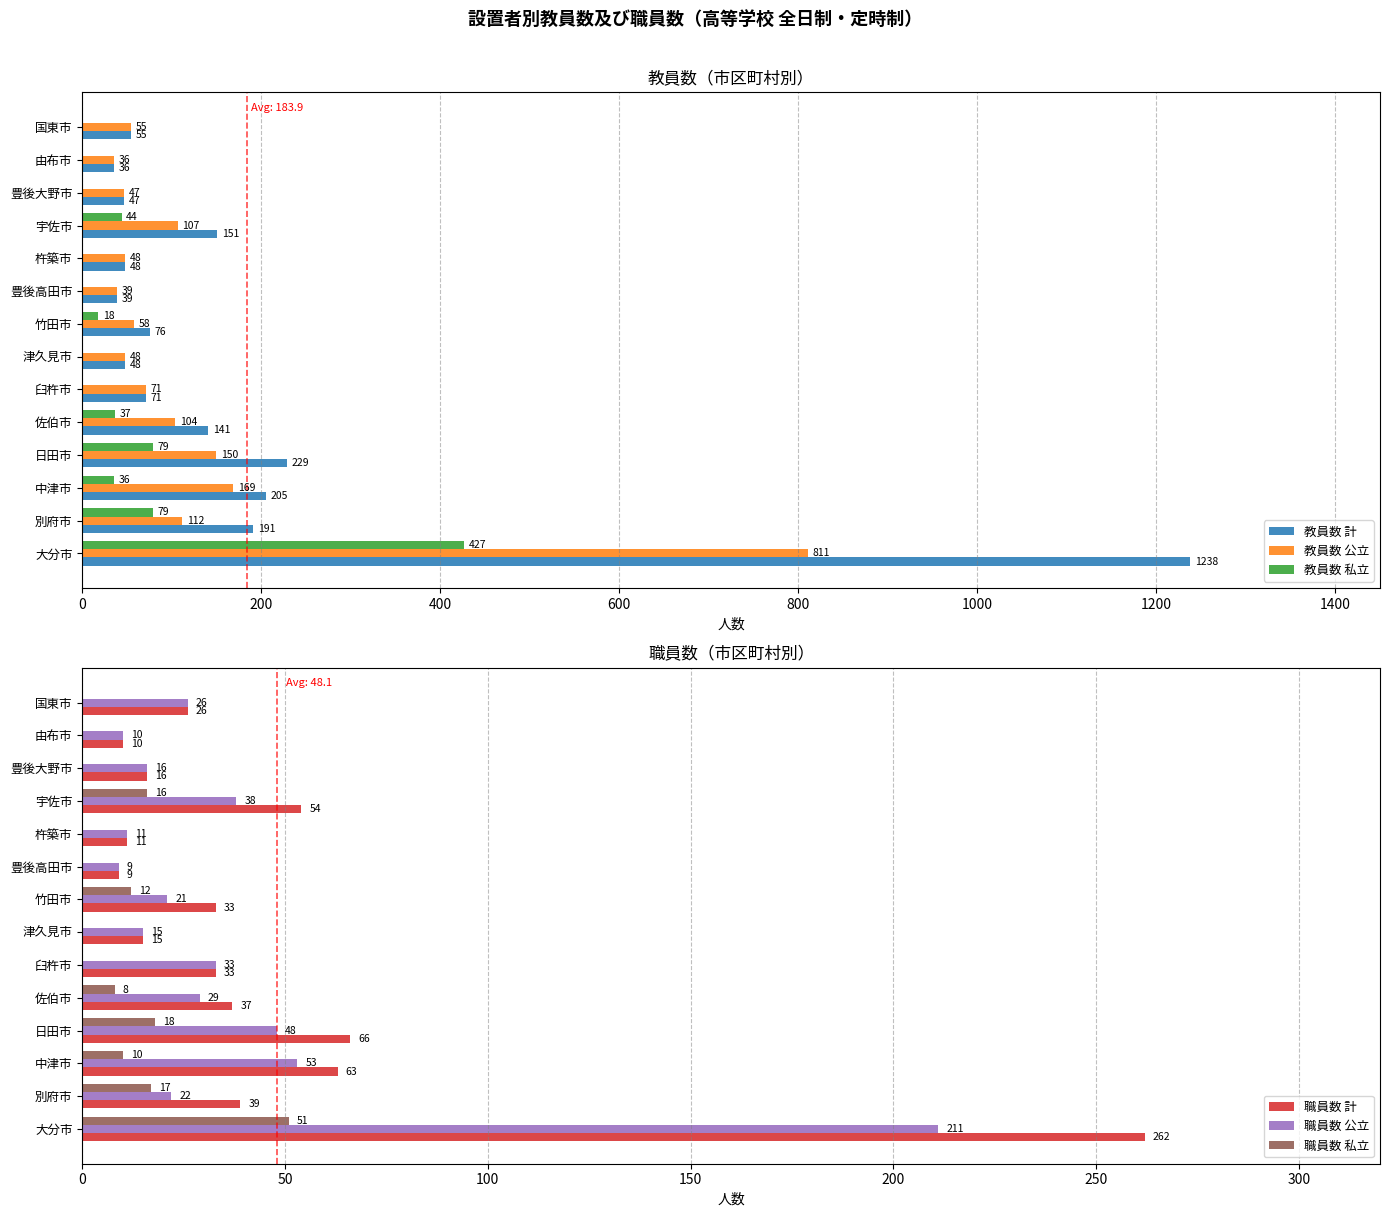

Is it true that 教員数 公立 equals 225 at 中津市?

False